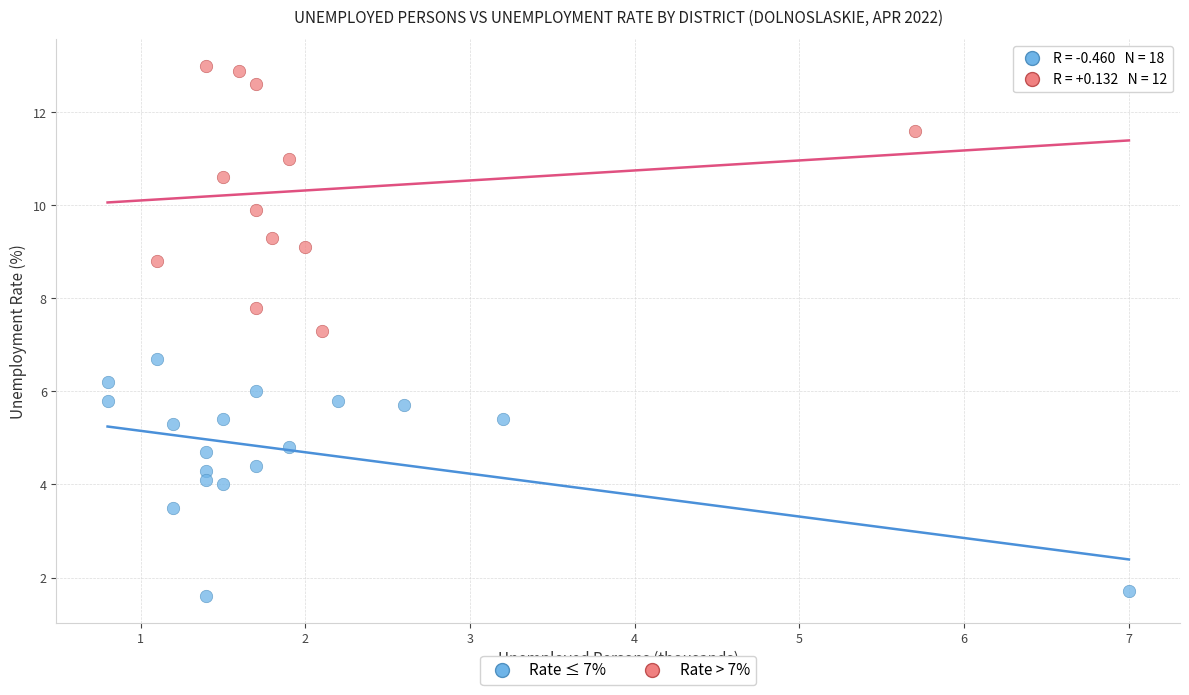

Which series reaches the maximum Y coordinate?

Rate > 7%